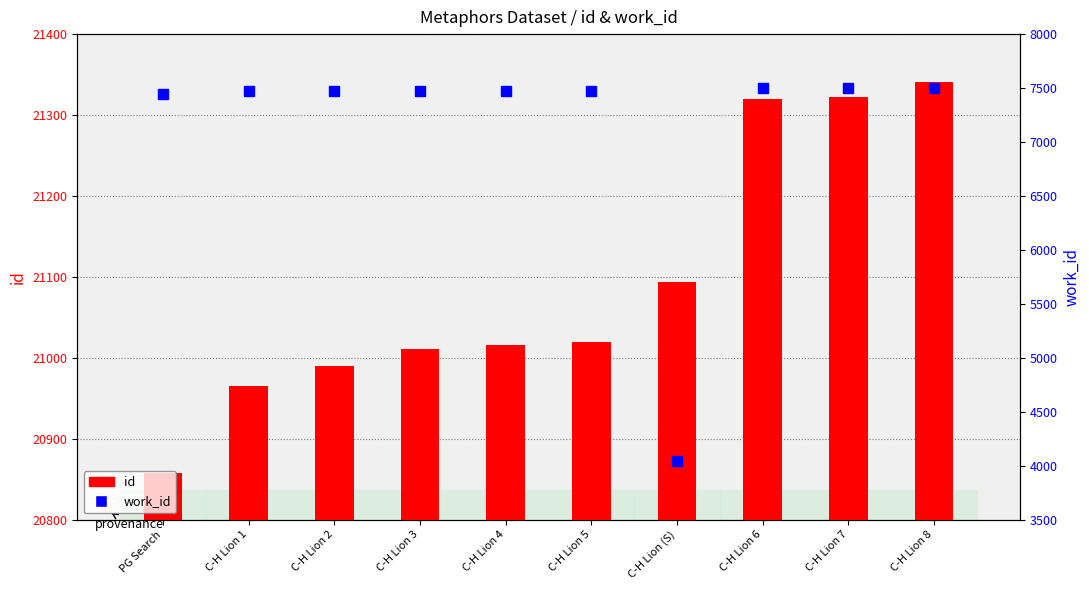

What is the label of the 9th bar from the right?

C-H Lion 1